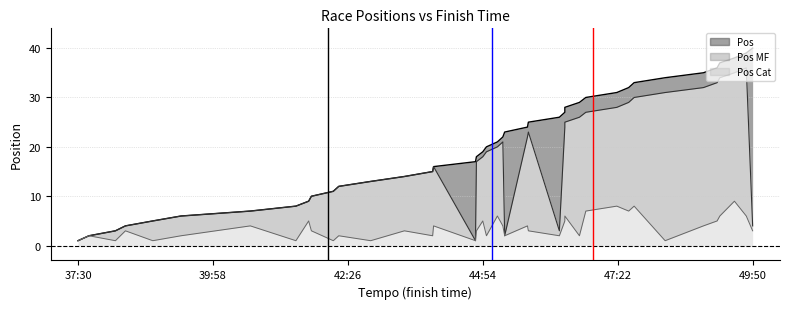

What is the lowest value of the Pos MF series?

1